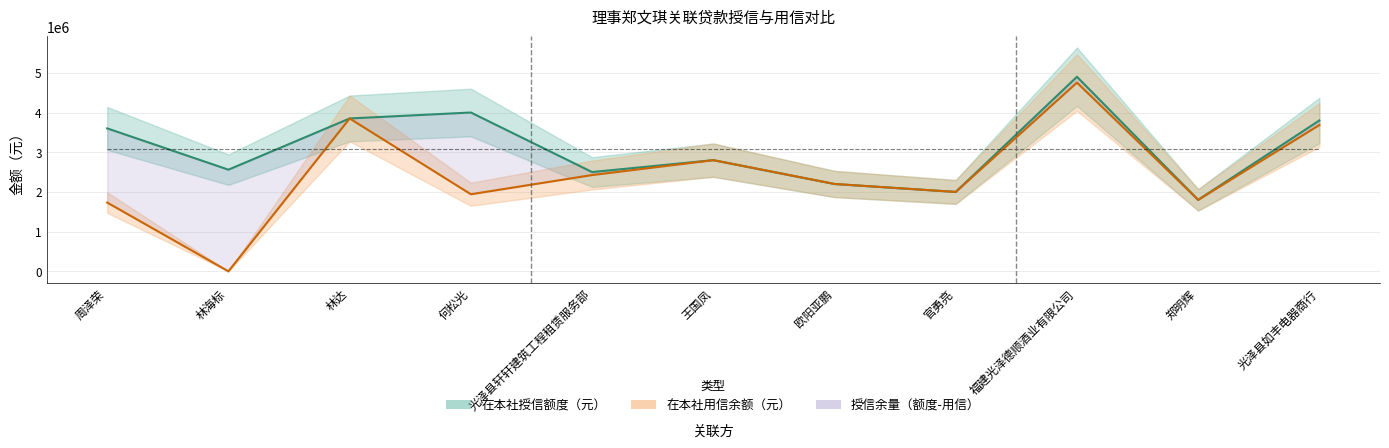

The 在本社用信余额（元） series shows 2970131.0 at 郑明辉. True or false?

False